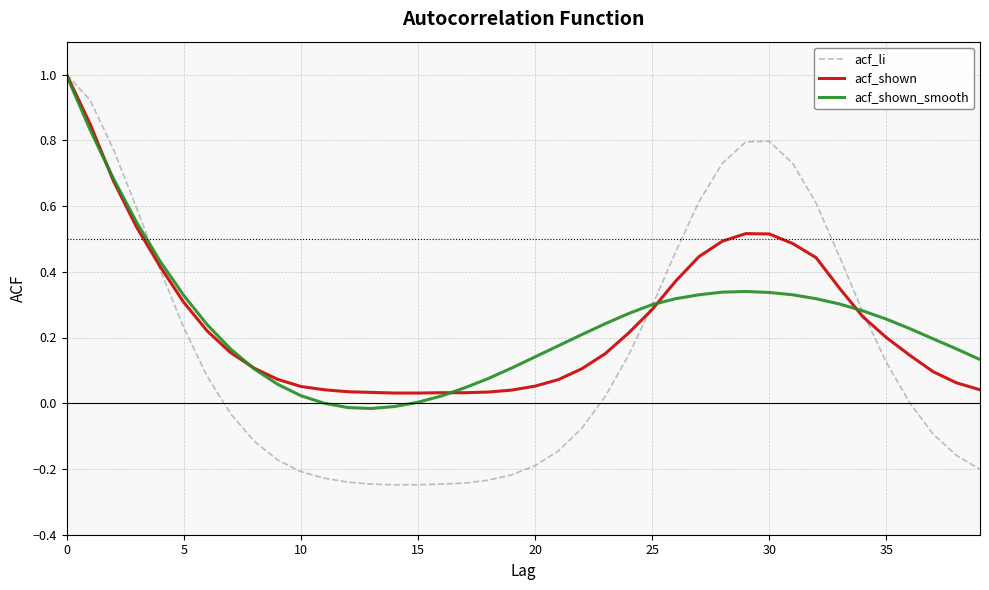

Which series has the widest spread of values?

acf_li